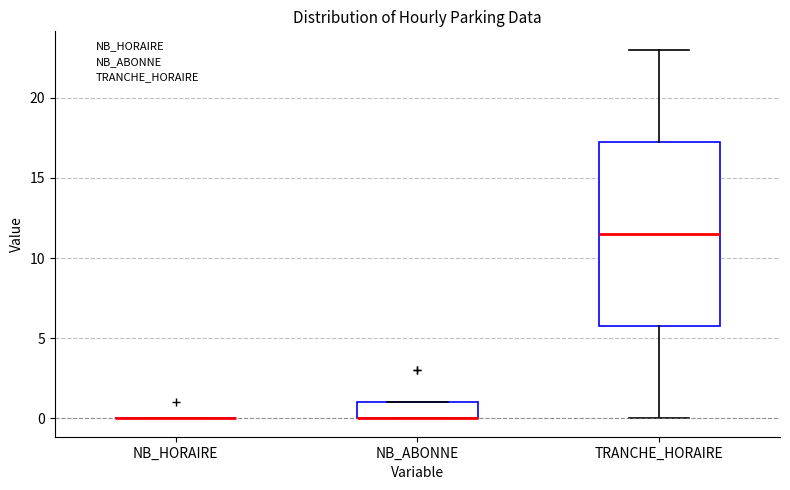

Where is the upper edge of the box for NB_ABONNE on the y-axis? The values are not printed on the chart, so give them approximately, as read against the axis.

1.0